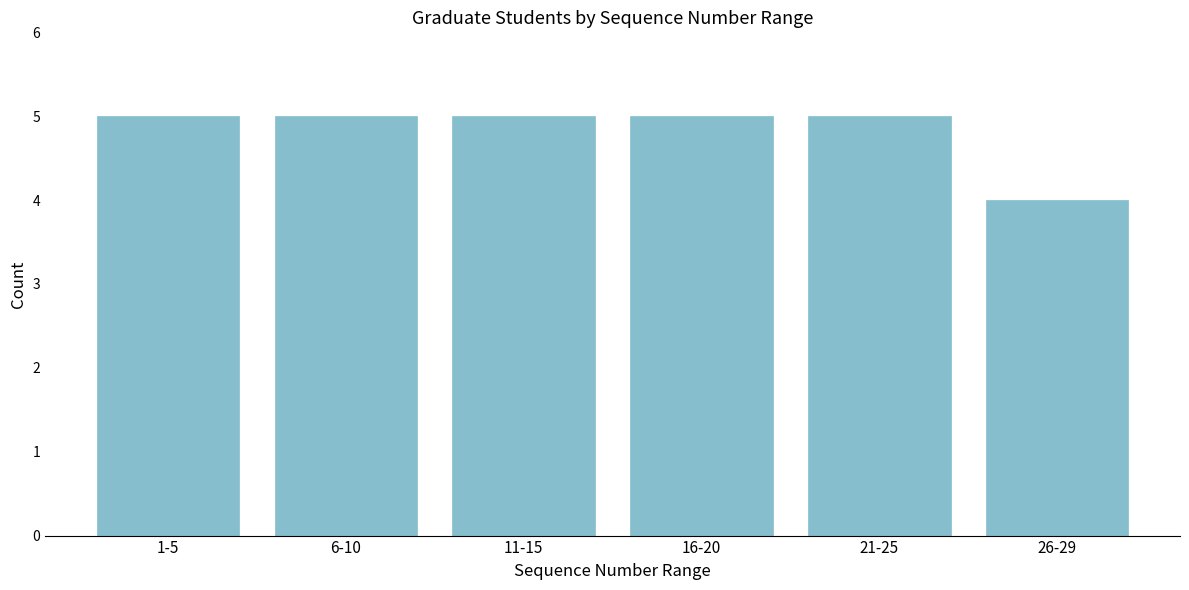

Reading left to right, transcribe all the data shown in this chart.

5	5	5	5	5	4